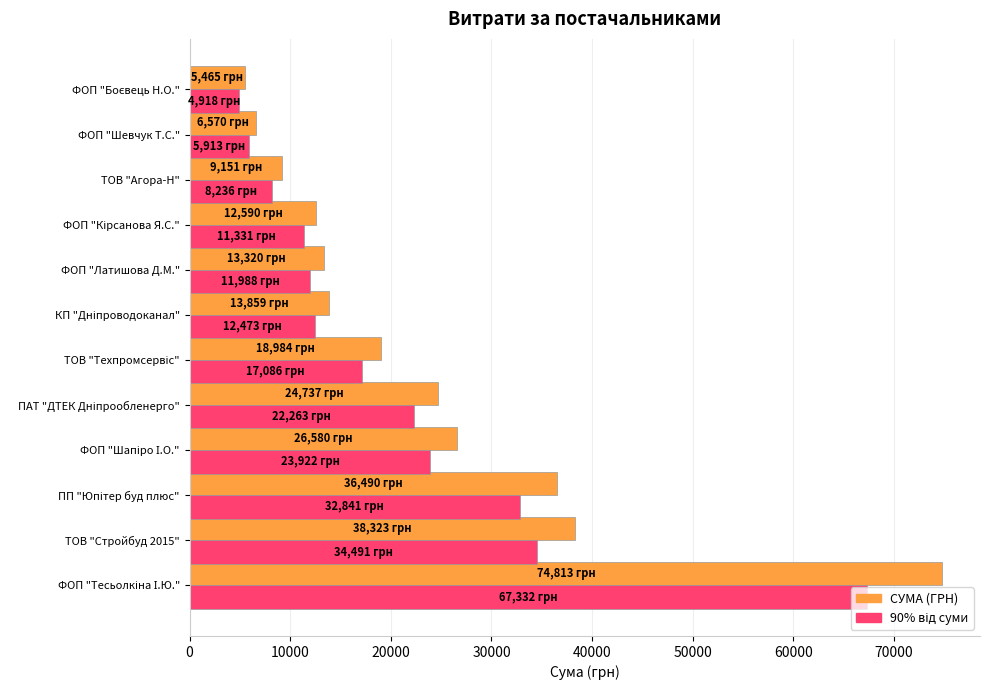

What is the smallest value displayed?

4918.5